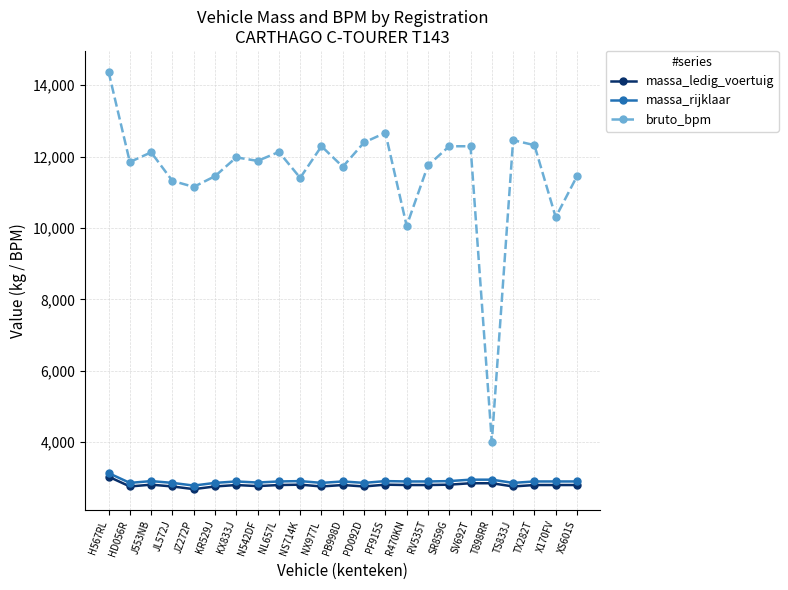

What is the difference between the maximum and minimum values in the bruto_bpm series?

10355